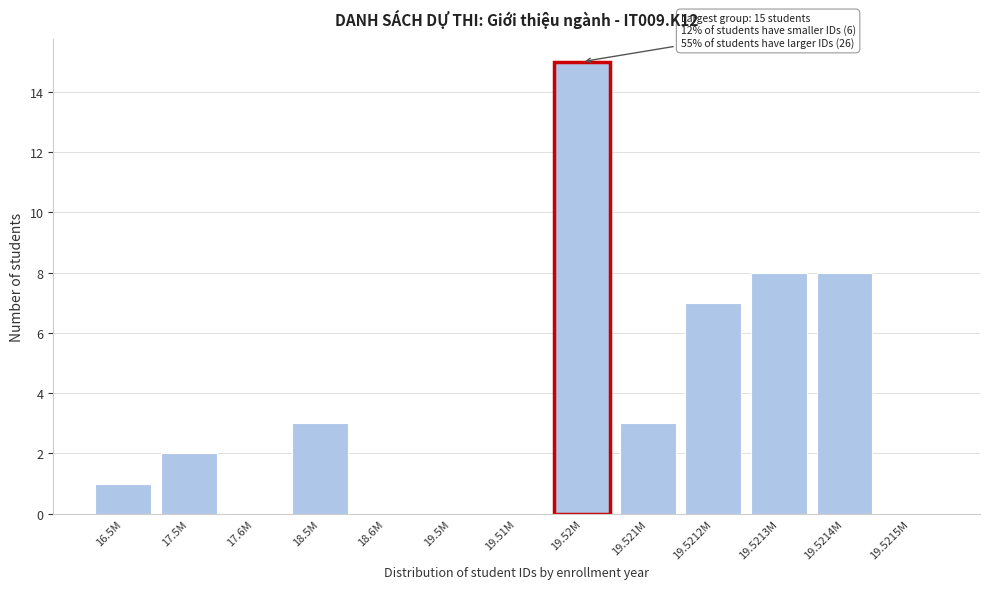

Reading left to right, transcribe all the data shown in this chart.

16.5M=1	17.5M=2	17.6M=0	18.5M=3	18.6M=0	19.5M=0	19.51M=0	19.52M=15	19.521M=3	19.5212M=7	19.5213M=8	19.5214M=8	19.5215M=0